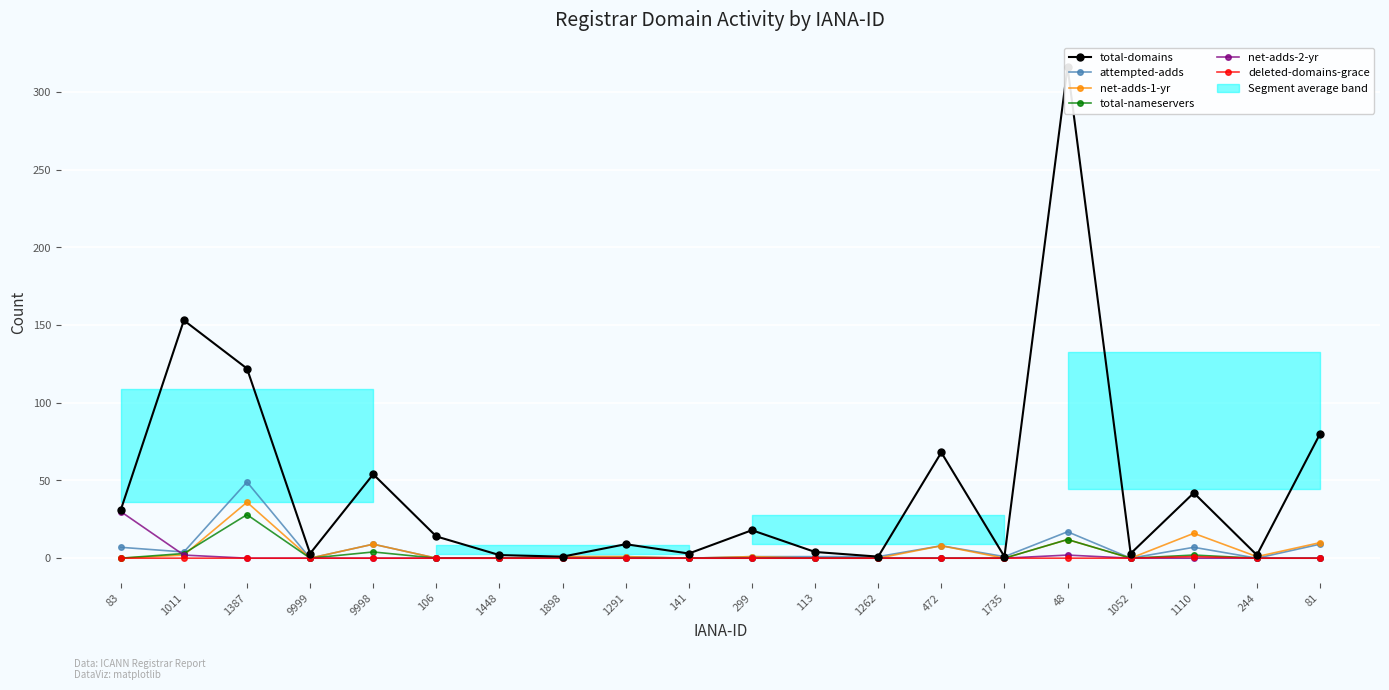

Which label corresponds to the largest value in the chart?

48